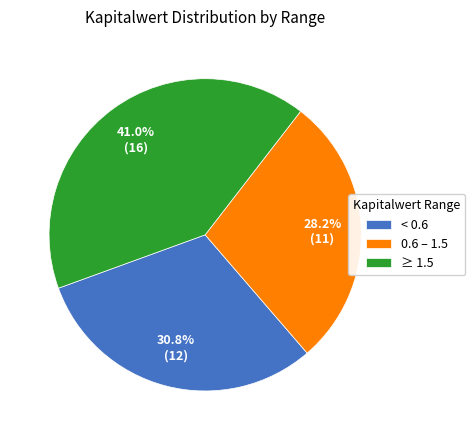

To the nearest percent, what is the average slice percentage?

33%